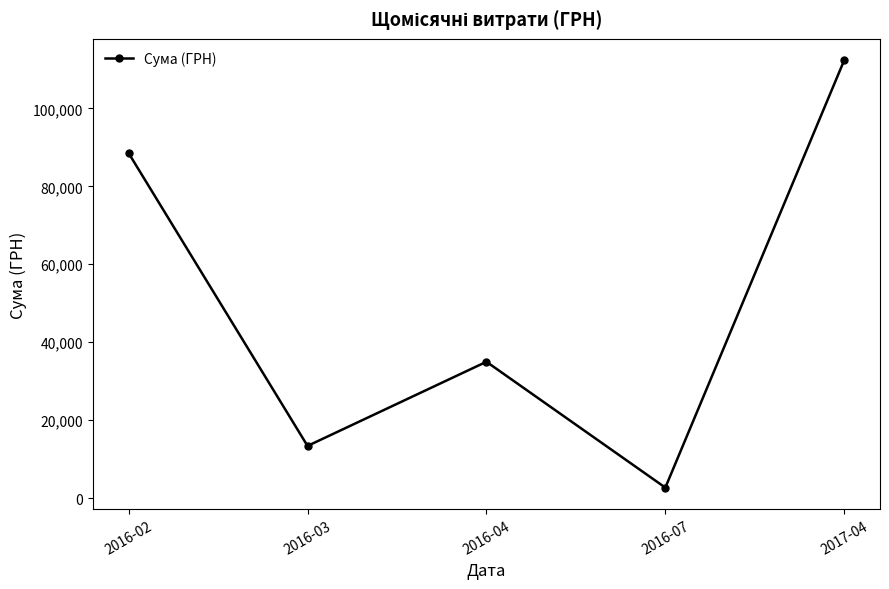

Between 2016-07 and 2016-02, which is larger?

2016-02